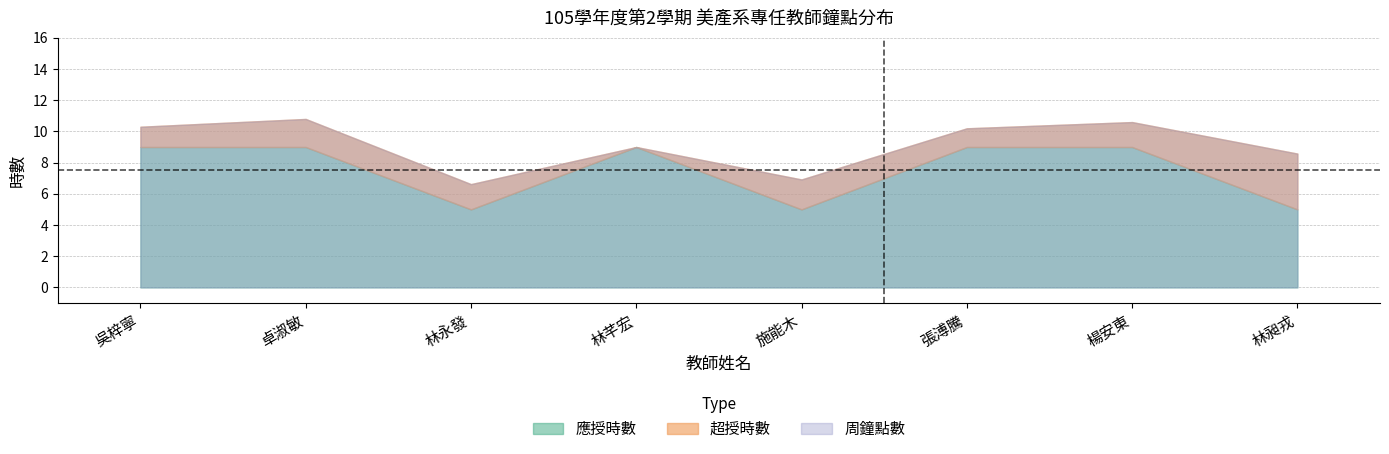

Rank the series by their average value, from highest to lowest.

周鐘點數, 應授時數, 超授時數